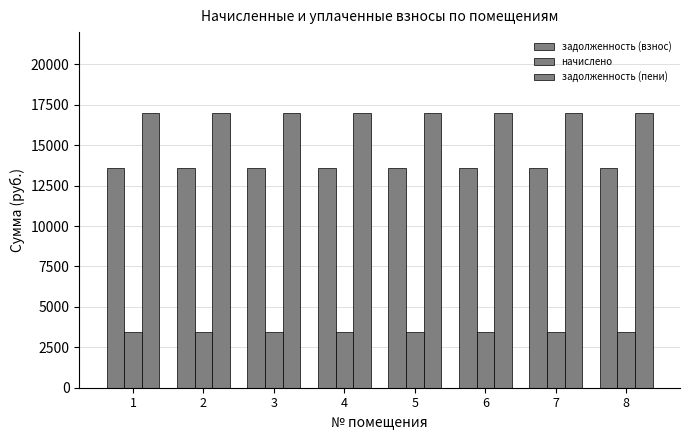

How many data points does each series have?

8